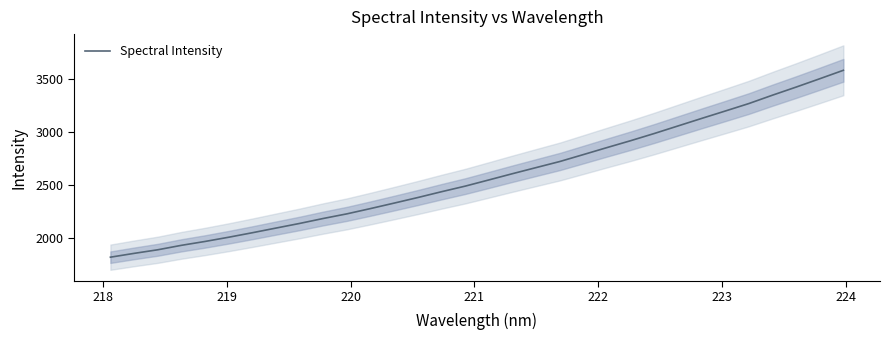

What is the average value?

2582.8